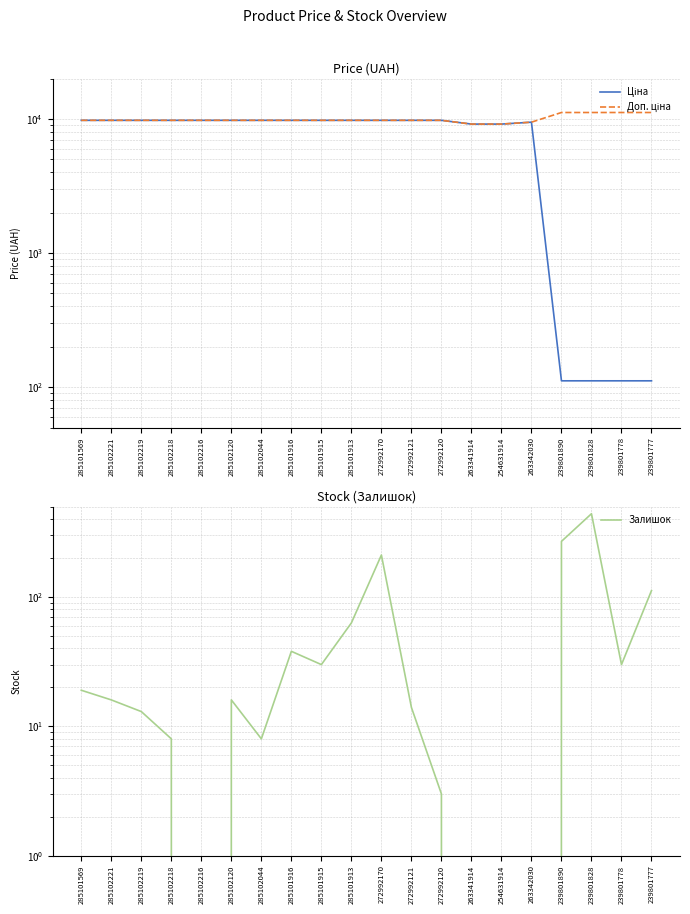

How many interior local peaks does the Залишок series have?

4